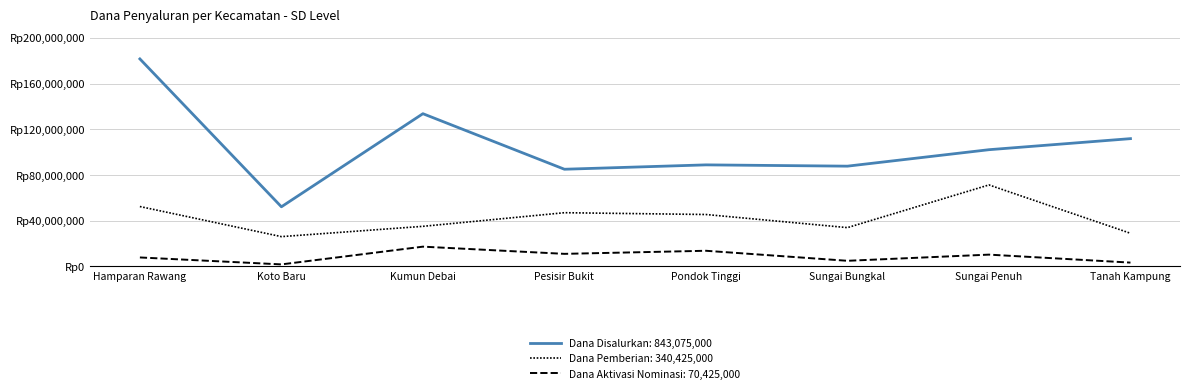

Reading left to right, what are all the values shown in this chart?

Dana Disalurkan: 181575000	52200000	133650000	85050000	88875000	87750000	102150000	111825000
Dana Pemberian: 52425000	26100000	35100000	47025000	45450000	33975000	71325000	29025000
Dana Aktivasi Nominasi: 7875000	1800000	17325000	11025000	13725000	4950000	10350000	3375000